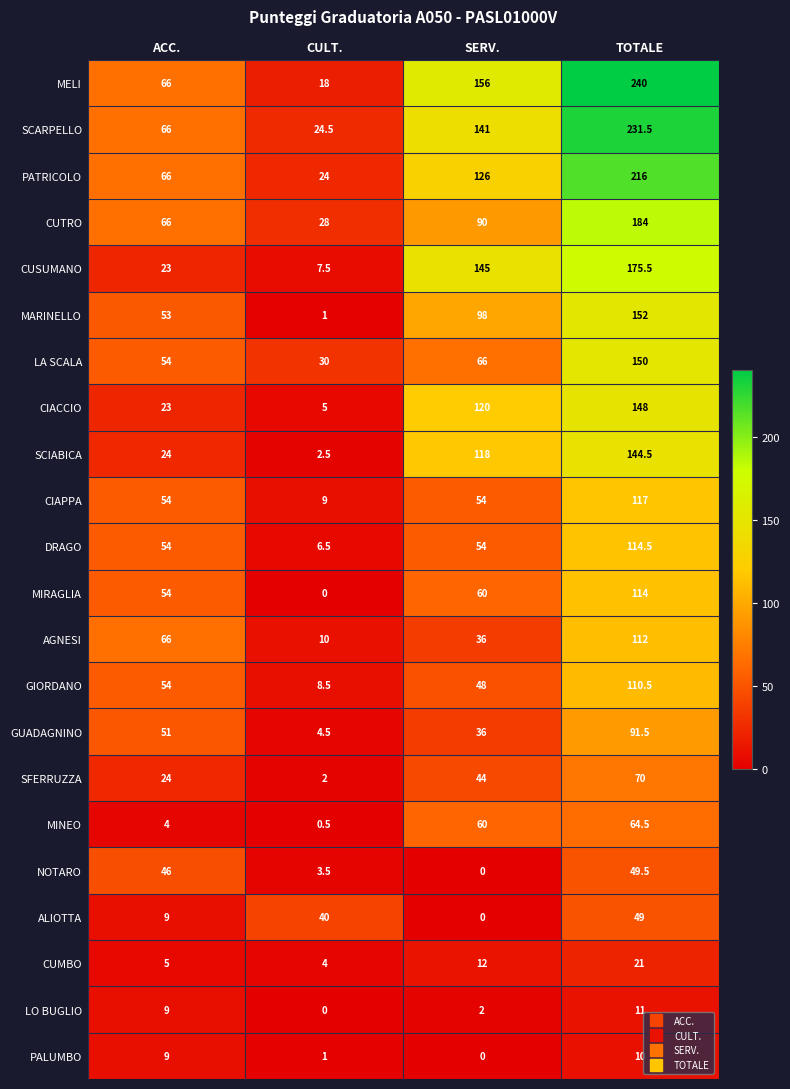

Where is MARINELLO nearest to the value 76?

SERV.